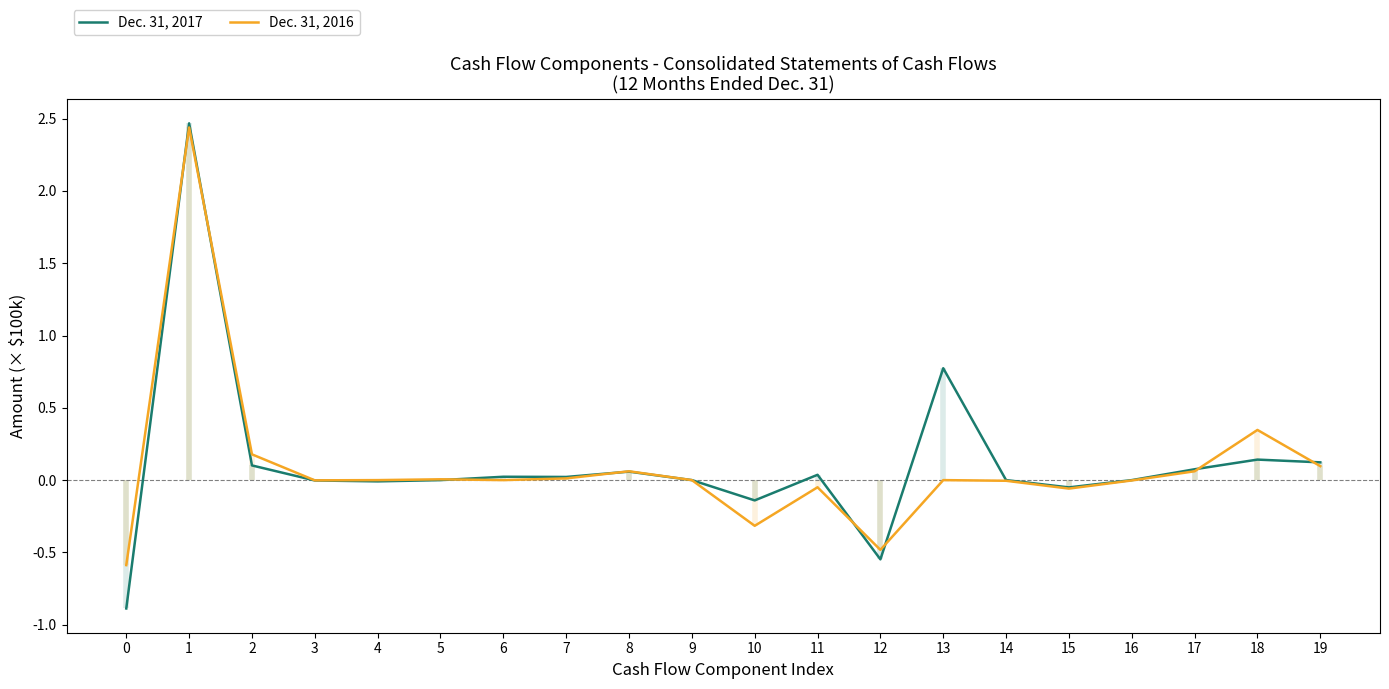

Rank the series by their average value, from lowest to highest.

Dec. 31, 2016, Dec. 31, 2017